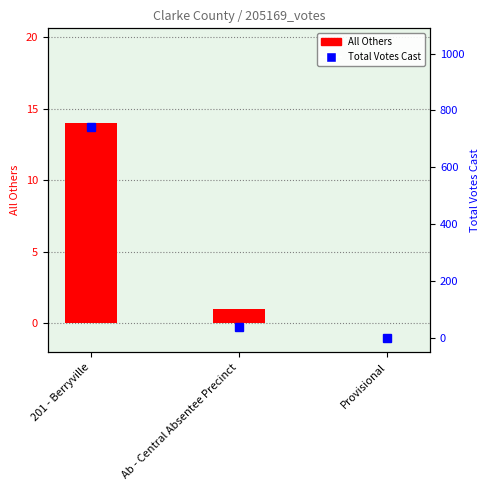

Rank the categories by Total Votes Cast value from highest to lowest.

201 - Berryville, Ab - Central Absentee Precinct, Provisional